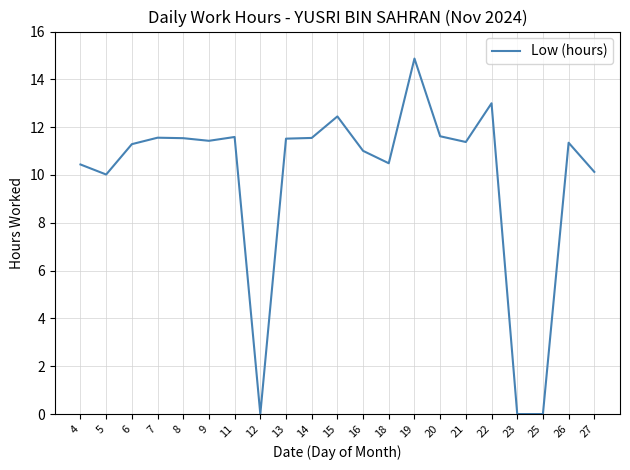

What is the greatest value displayed?

14.9